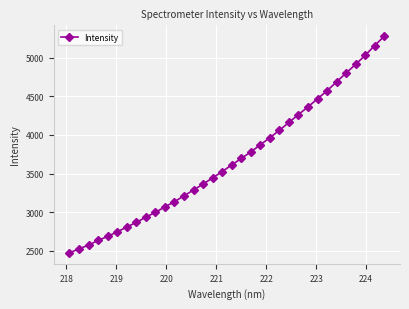

What is the minimum value shown in the chart?

2471.5